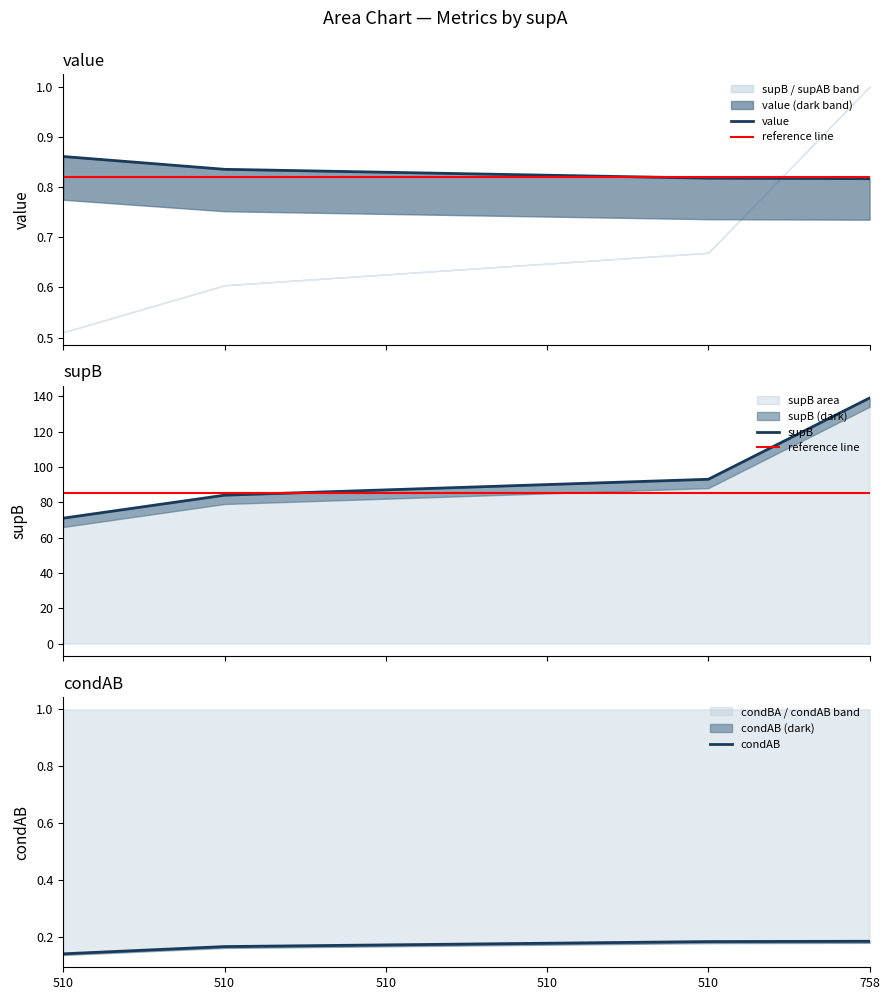

At which label is value closest to 0?

510